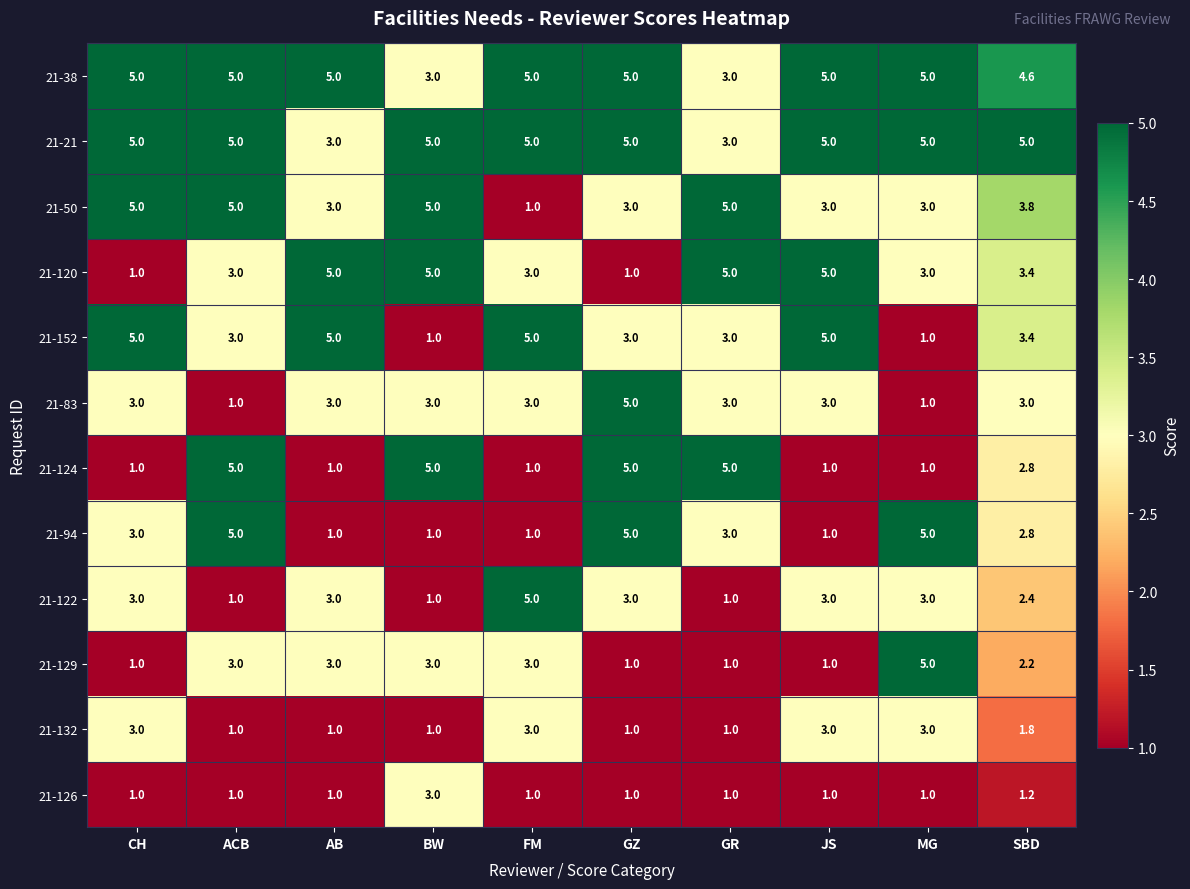

What is the spread (max minus min) of values at CH?

4.0